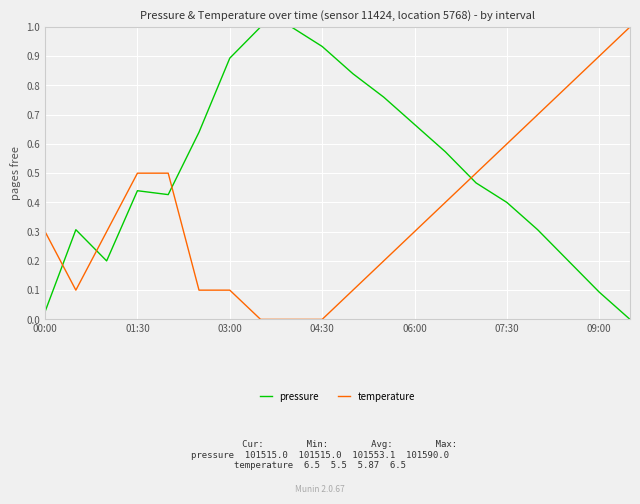

At how many categories does at least one series exceed 0?

20